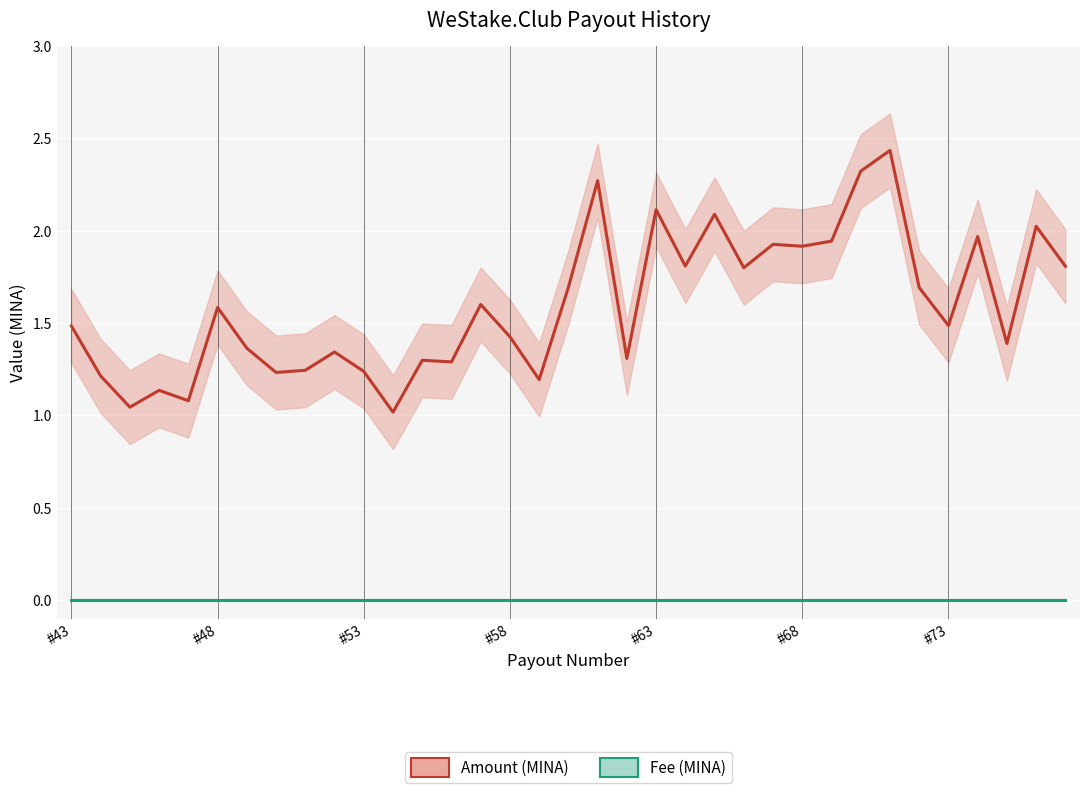

The value of Fee (MINA) at 34 is 0.0. True or false?

True